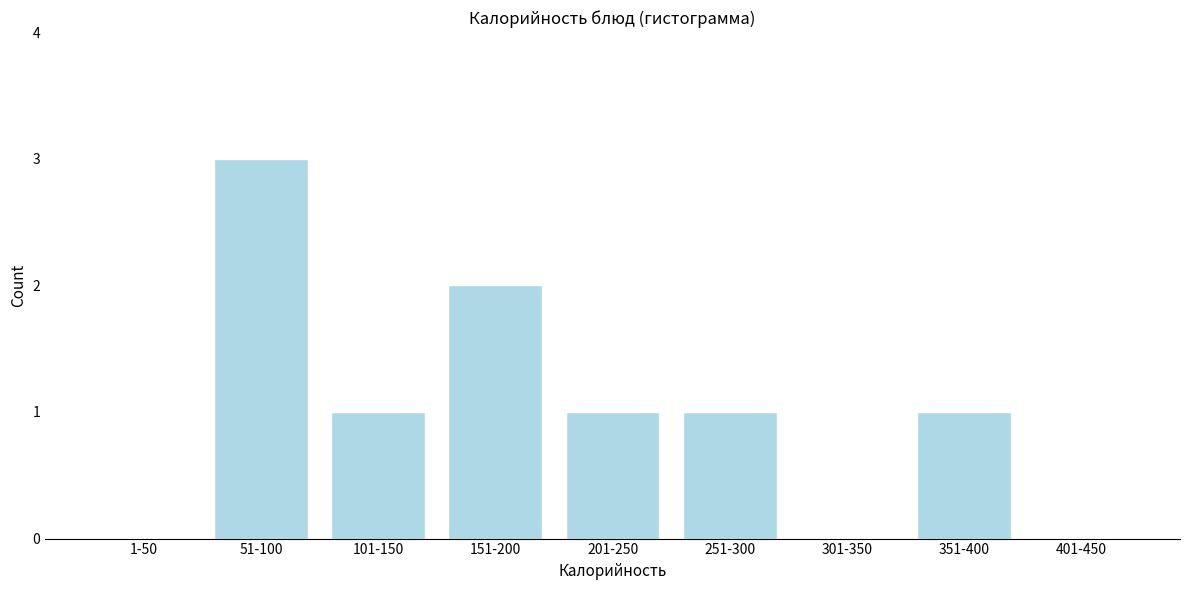

Reading right to left, transcribe all the data shown in this chart.

401-450=0	351-400=1	301-350=0	251-300=1	201-250=1	151-200=2	101-150=1	51-100=3	1-50=0